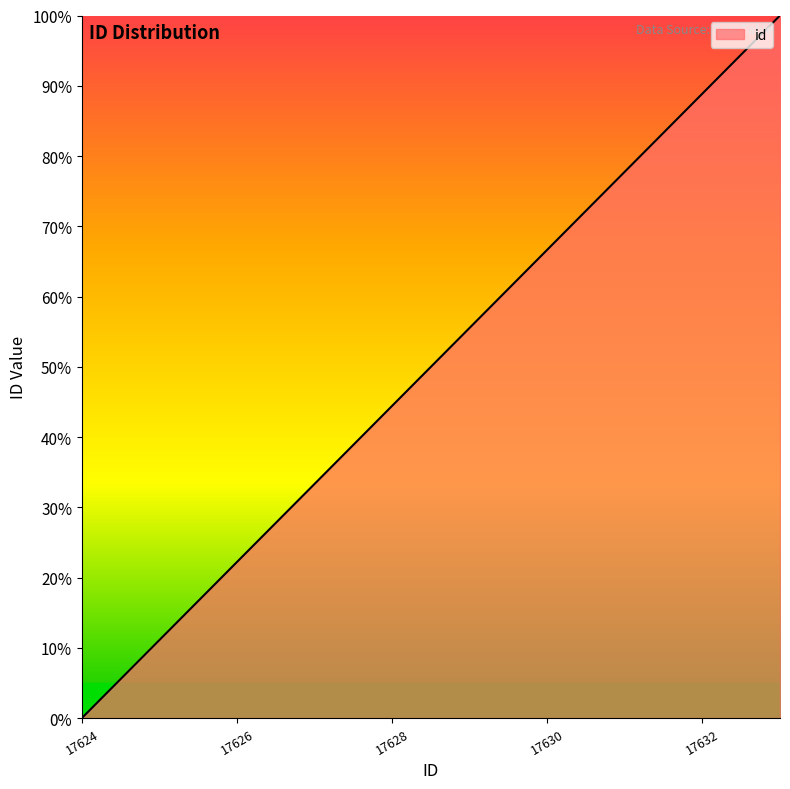

What is the difference between the maximum and minimum values?

100.0